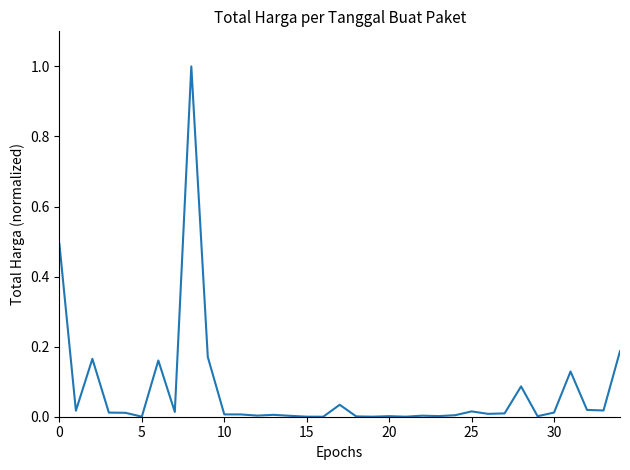

What is the greatest value displayed?

1.0